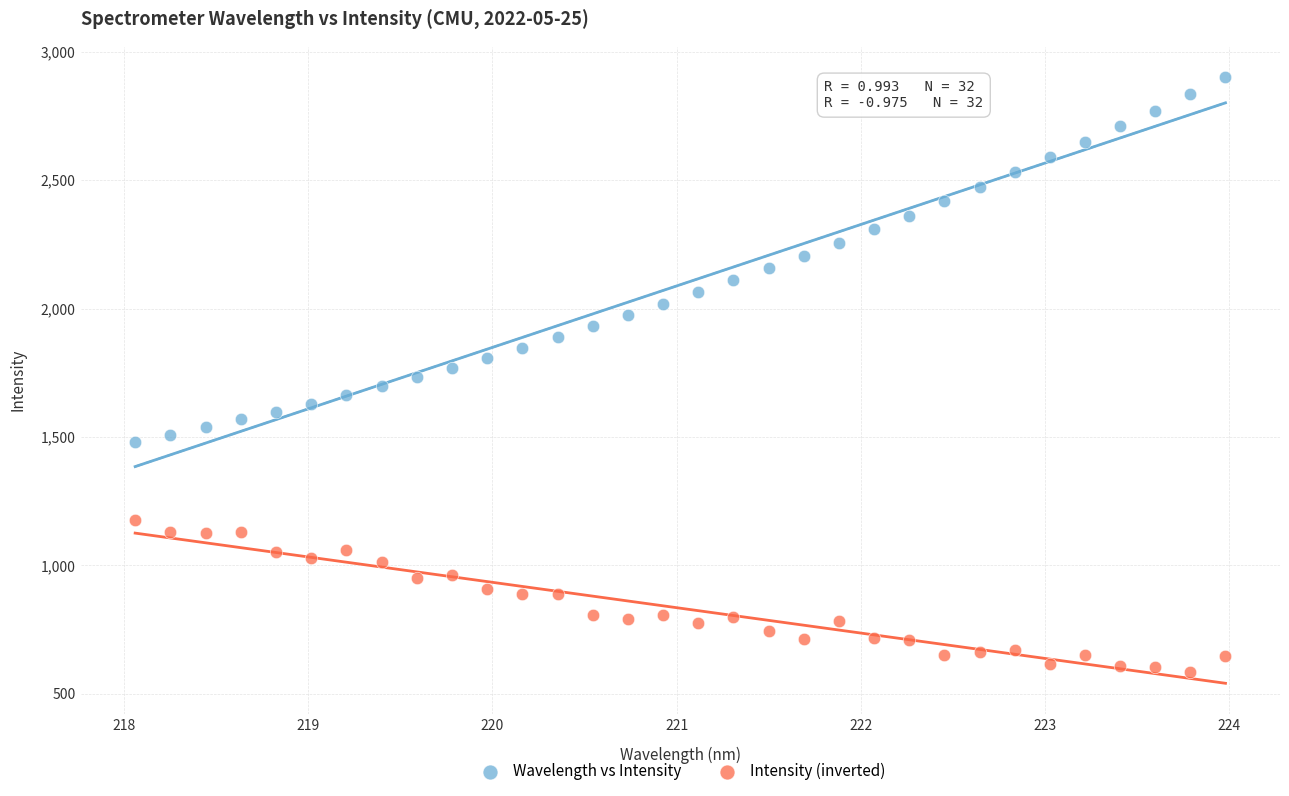

Which series contains the lowest Y value?

Intensity (inverted)